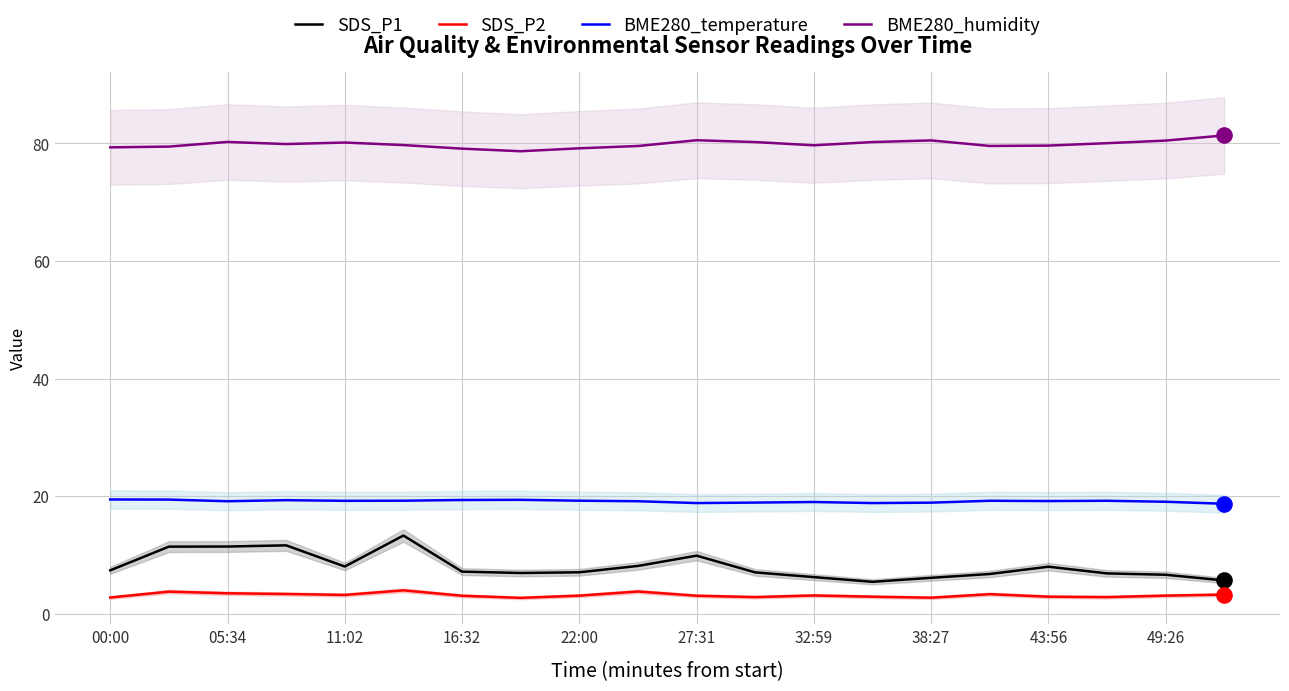

Which series reaches the minimum Y coordinate?

SDS_P2